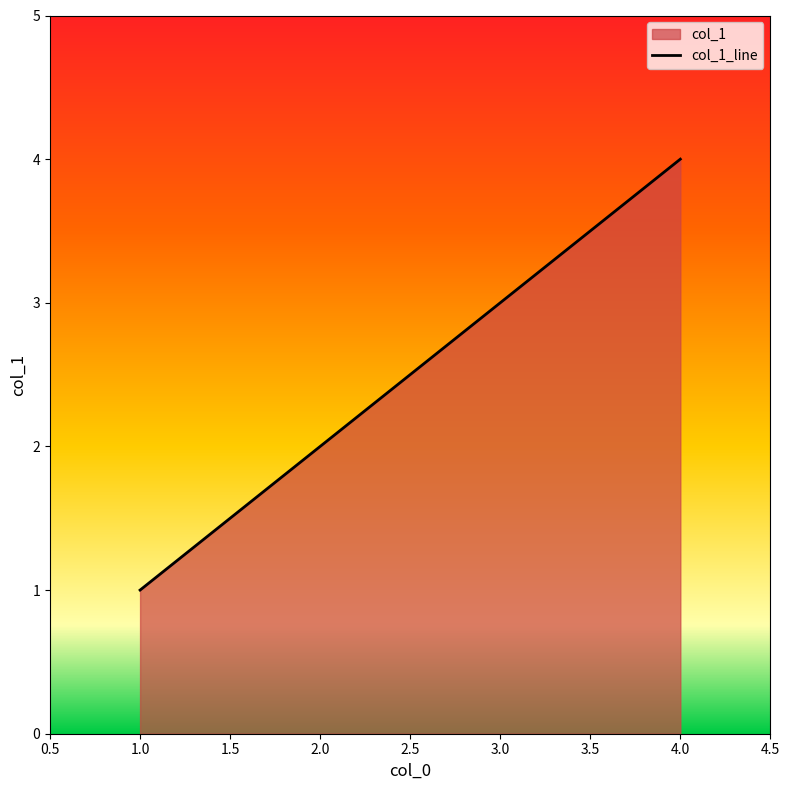

Reading right to left, what are all the values shown in this chart?

4=4	3=3	2=2	1=1